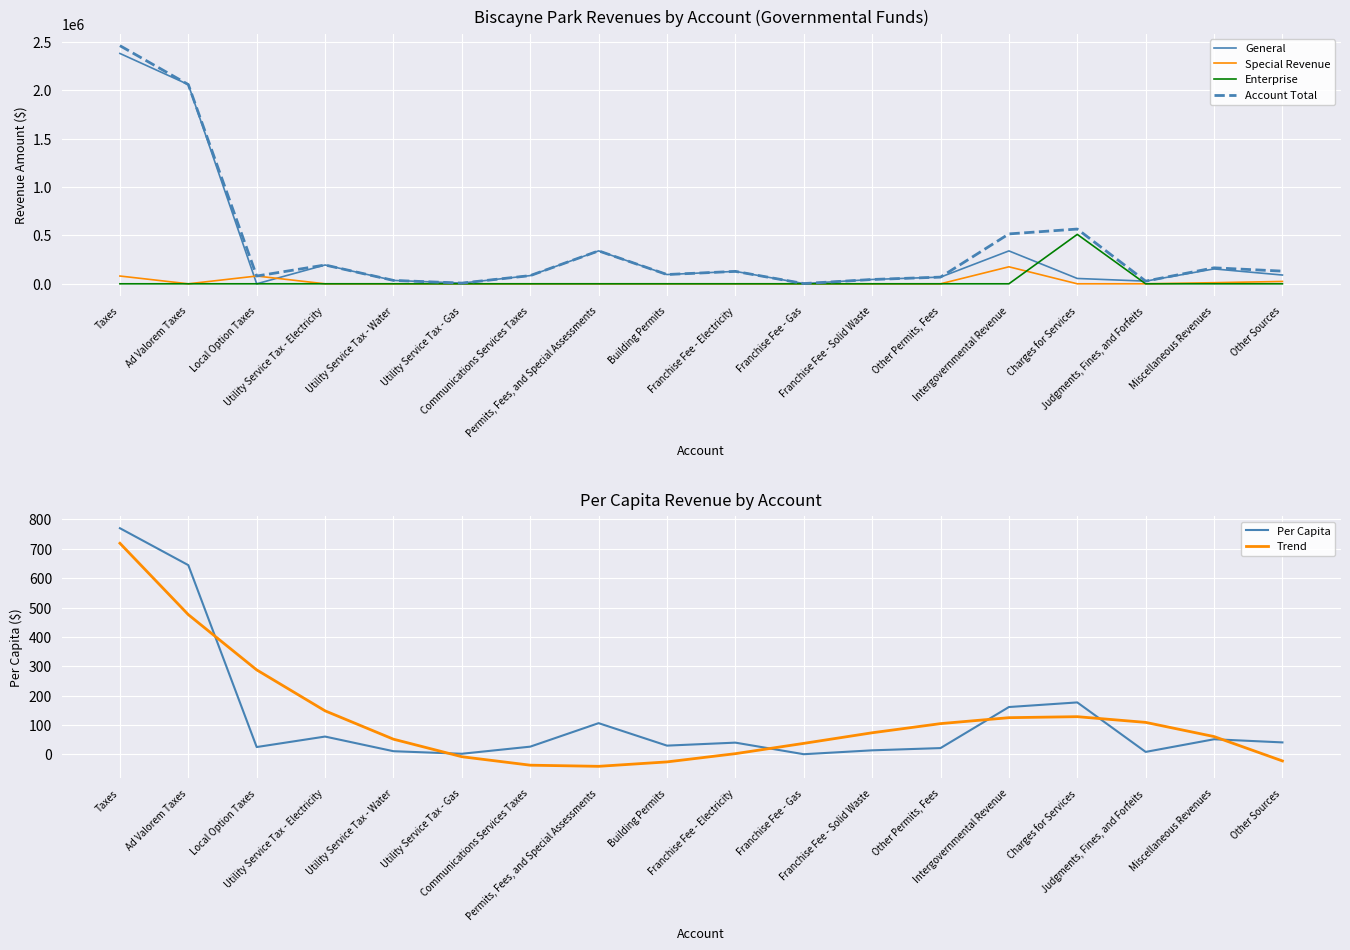

What value does the Account Total series have at Intergovernmental Revenue?

515350